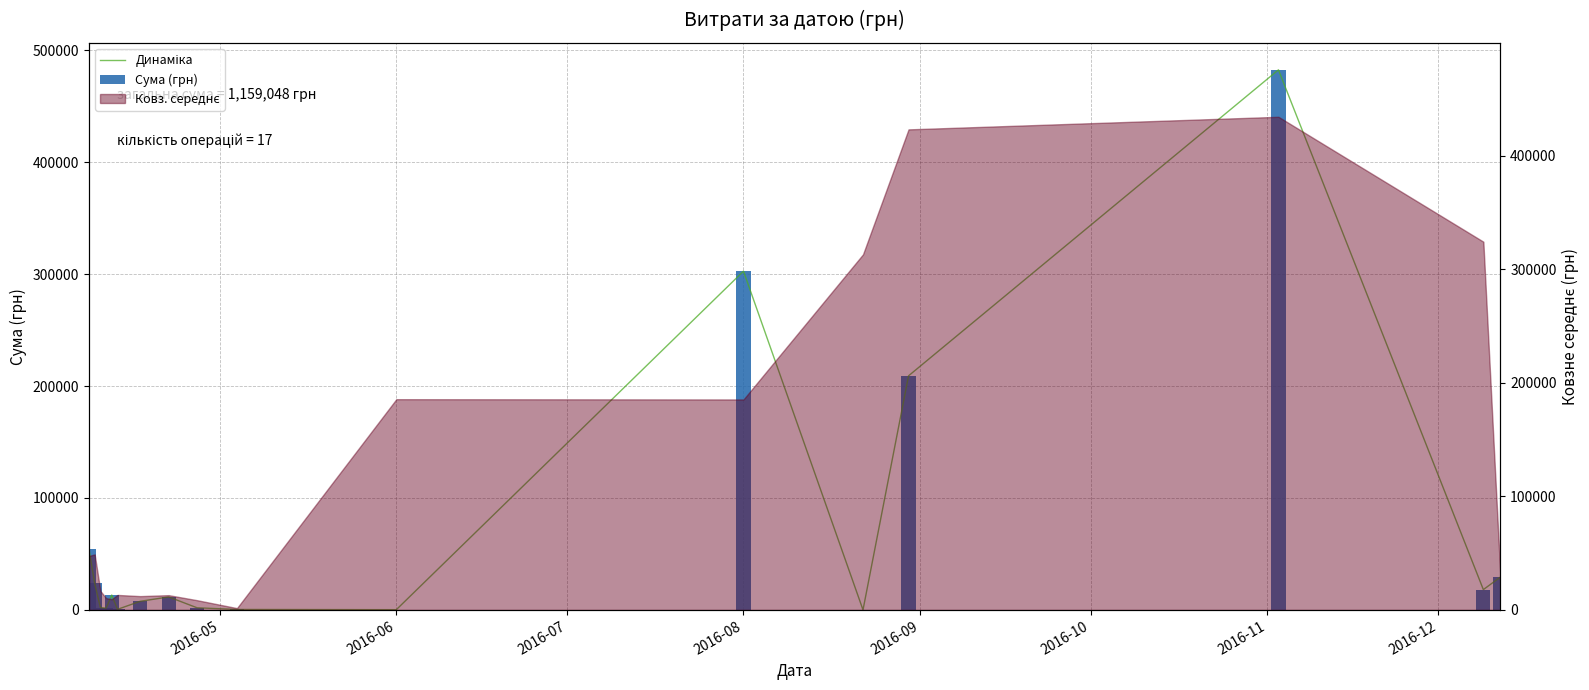

The Динаміка series shows 720930.6 at 14. True or false?

False